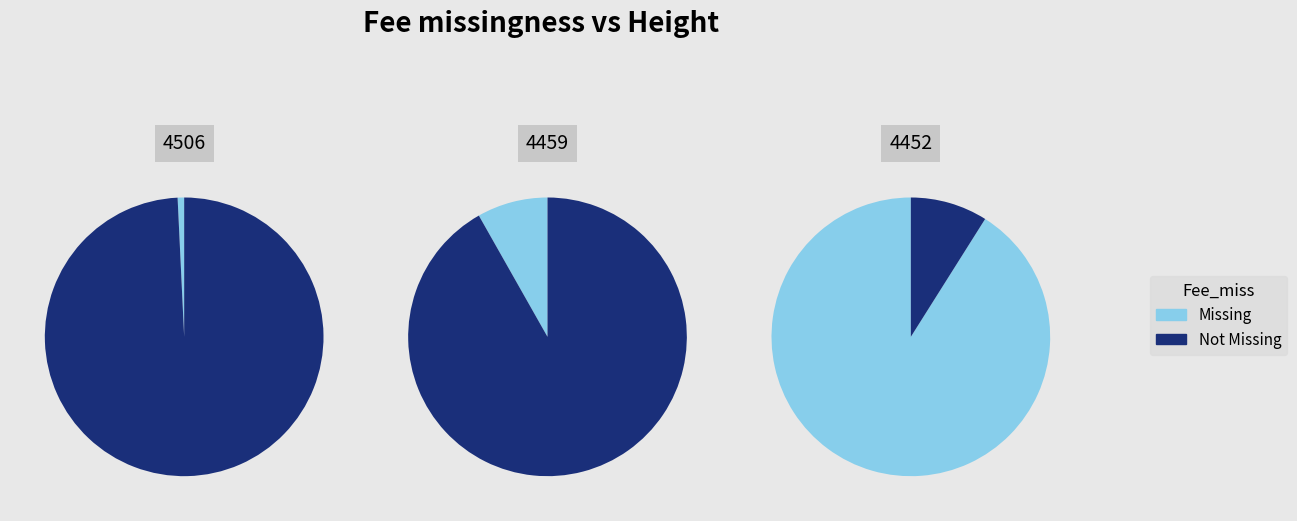

What is the smallest slice in the pie chart?

4506